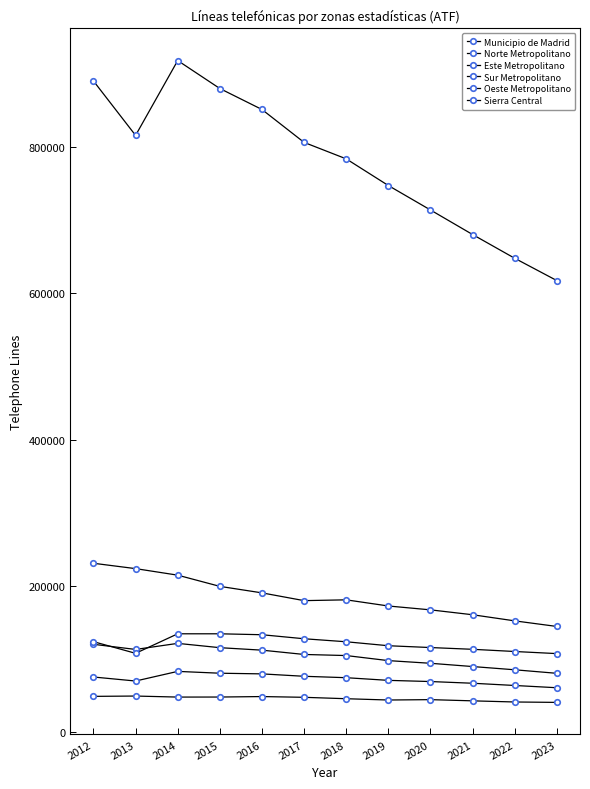

How many lines are shown in the chart?

6